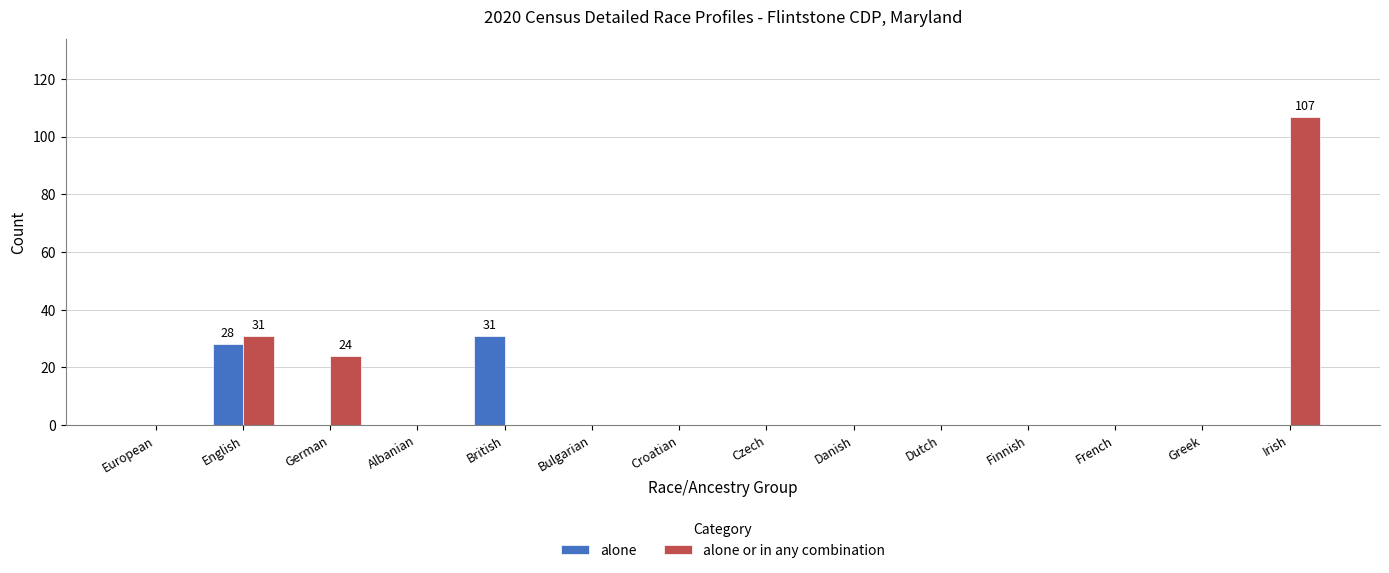

Which label corresponds to the largest value in the chart?

Irish